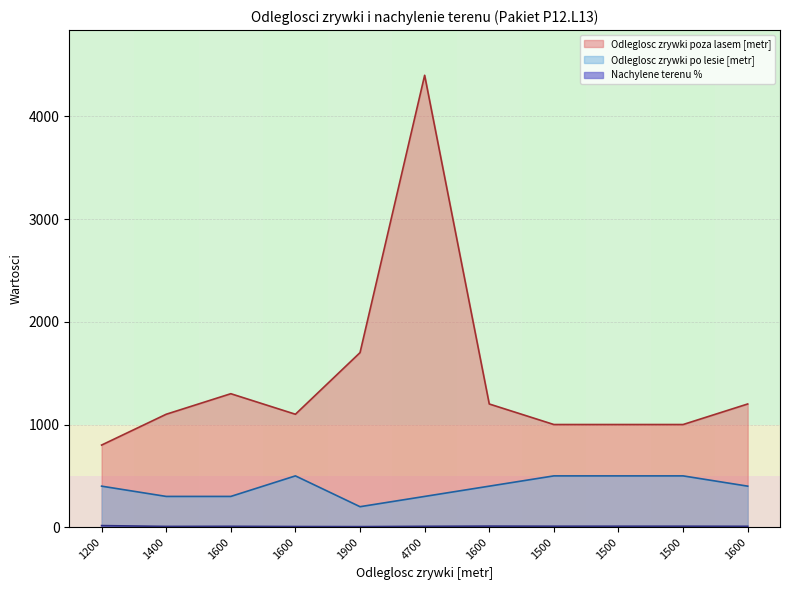

Reading left to right, list all the values displayed in this chart.

Odleglosc zrywki poza lasem [metr]: 1200=800	1400=1100	1600=1300	1600=1100	1900=1700	4700=4400	1600=1200	1500=1000	1500=1000	1500=1000	1600=1200
Nachylene terenu %: 1200=16	1400=8	1600=9	1600=7	1900=6	4700=9	1600=11	1500=10	1500=10	1500=10	1600=9
Odleglosc zrywki po lesie [metr]: 1200=400	1400=300	1600=300	1600=500	1900=200	4700=300	1600=400	1500=500	1500=500	1500=500	1600=400